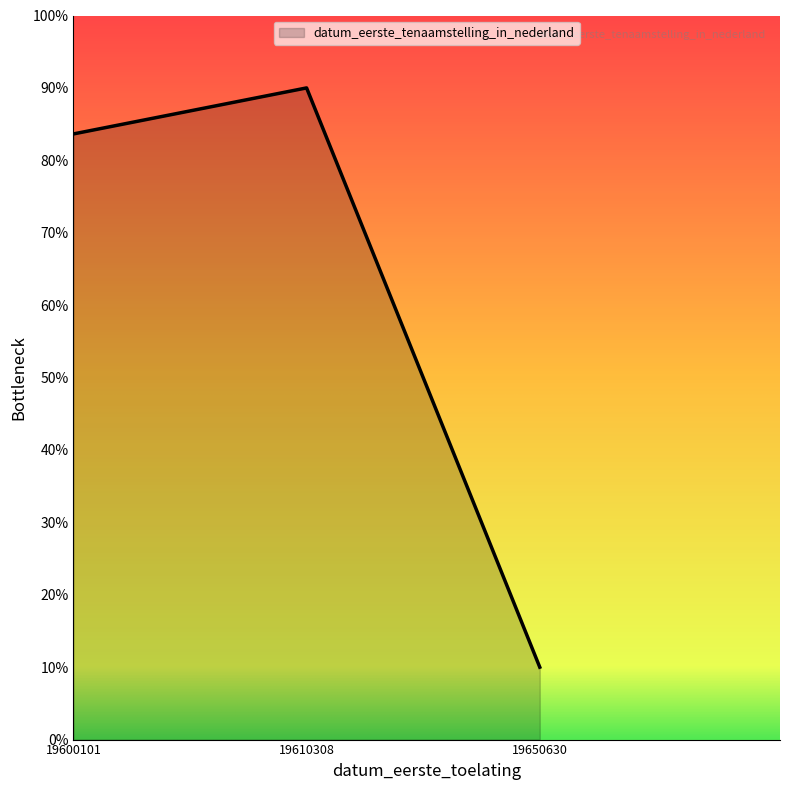

Count the number of categories in the chart.

3